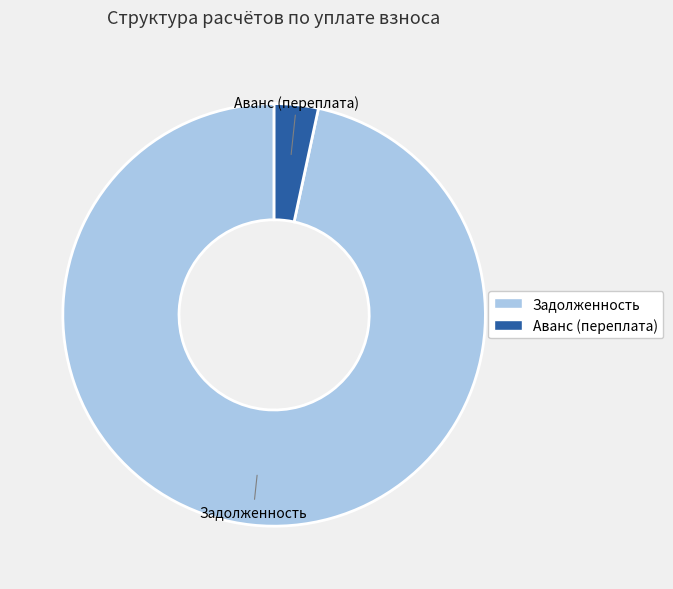

How many slices are in this pie chart?

2